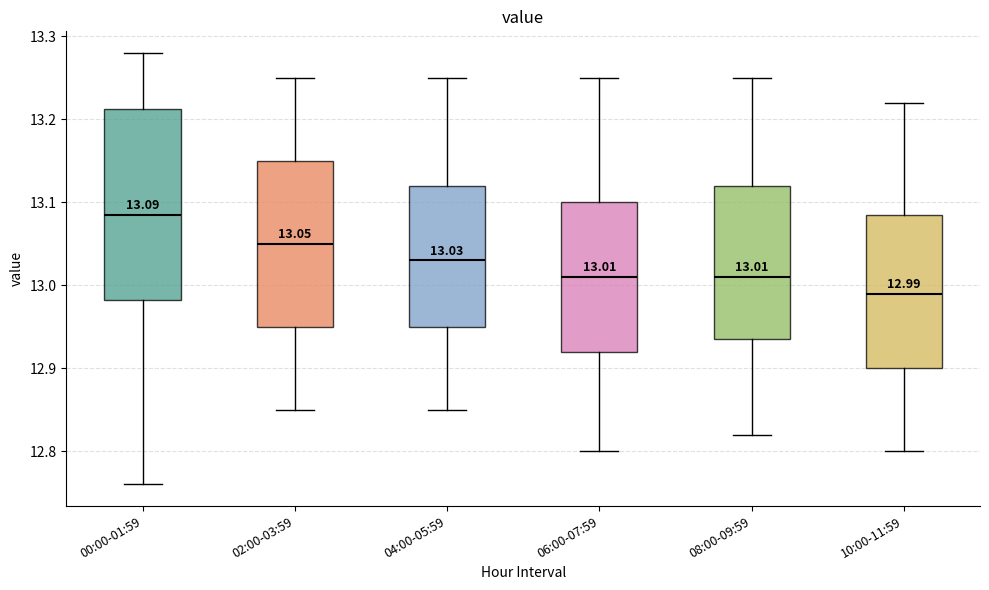

Which box's median line is the highest?

00:00-01:59